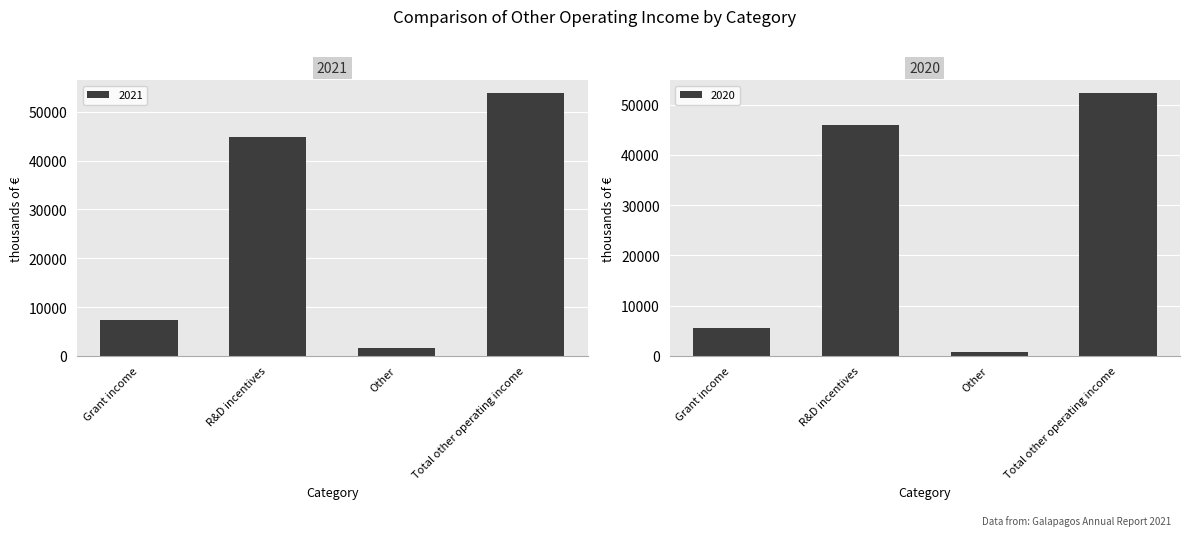

Reading left to right, list all the values displayed in this chart.

2021: 7334	44888	1526	53749
2020: 5452	45951	804	52207